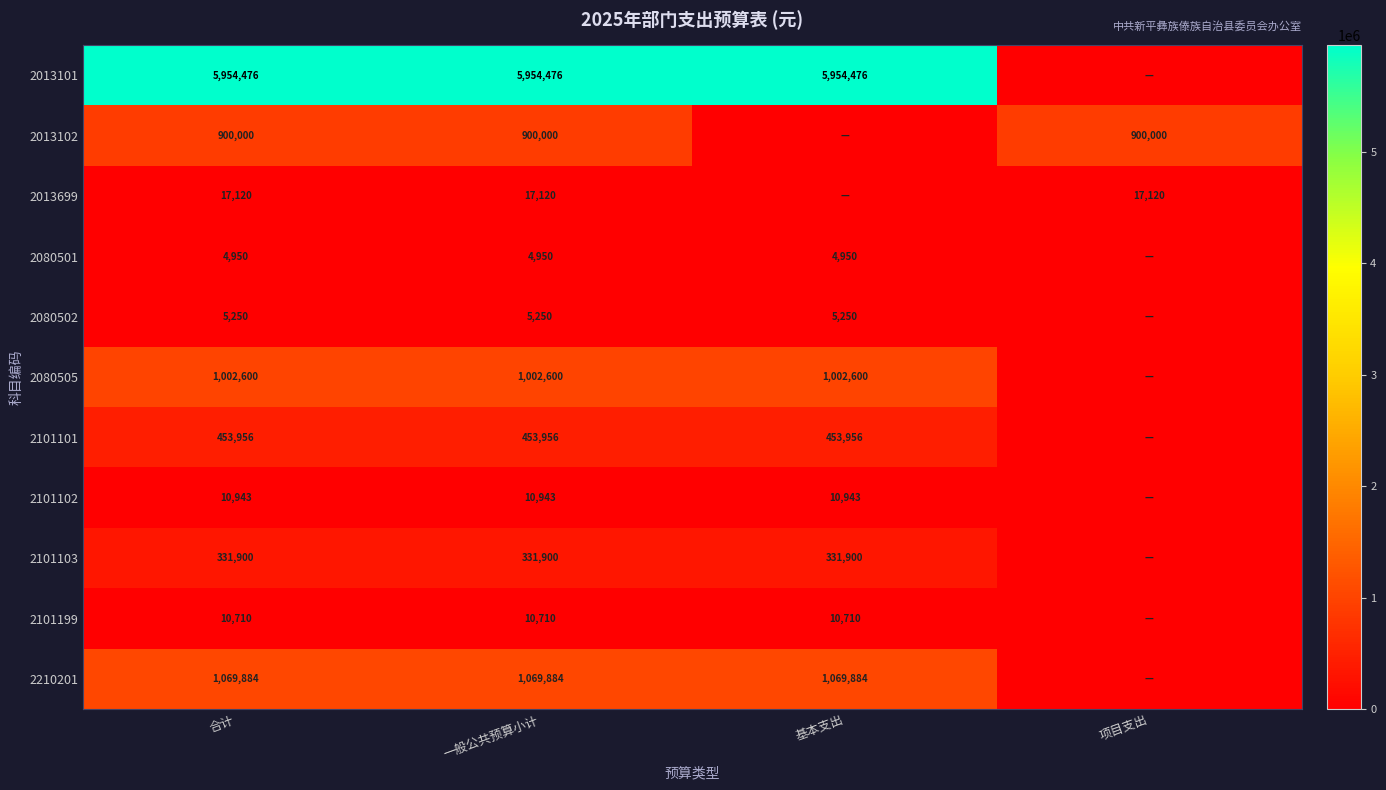

The 2080502 series shows 5250 at 基本支出. True or false?

True